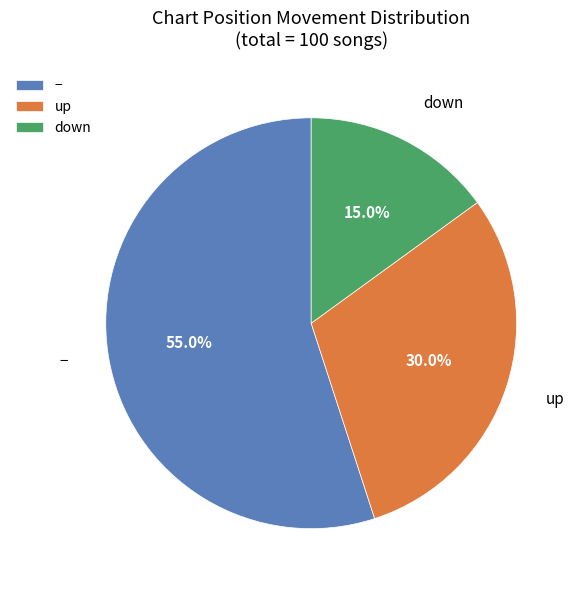

To the nearest percent, what is the average slice percentage?

33%